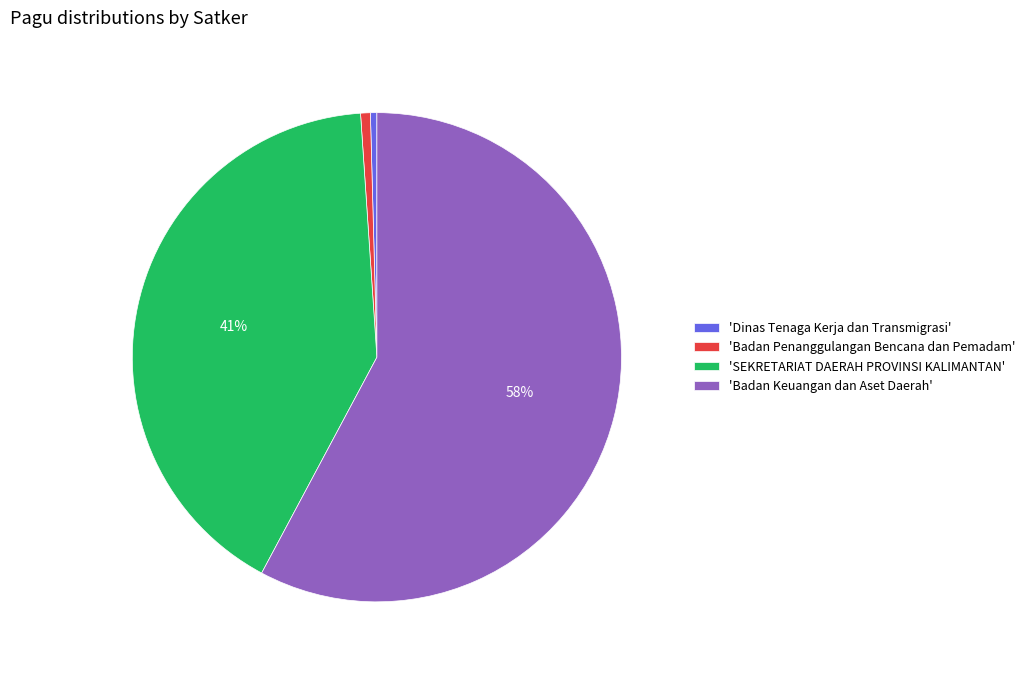

Count the number of slices in the pie.

4